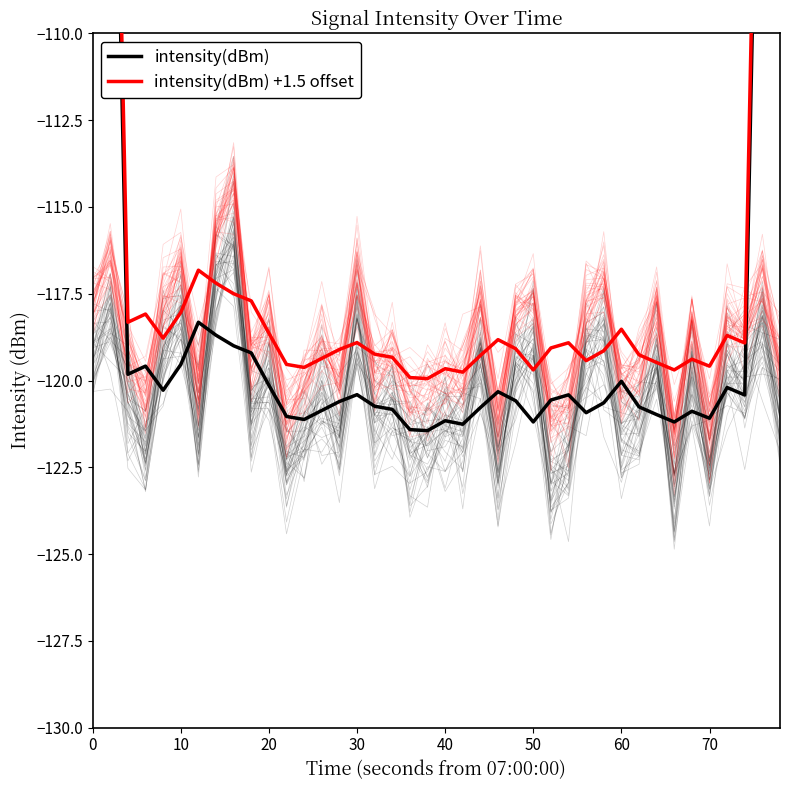

True or false: intensity(dBm) and intensity(dBm) +1.5 offset intersect in this chart.

False